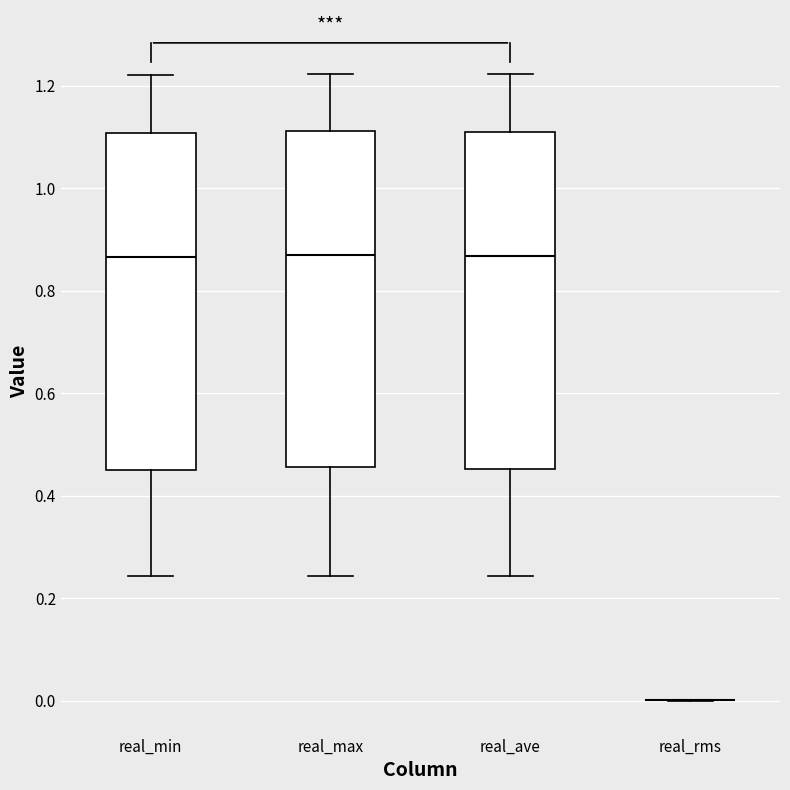

Reading left to right, read every box against the y-axis: the position of its median line, the range the box covers, and the ends of its whiskers. The values are not printed on the chart, so give them approximately, as read against the axis.

real_min: median 0.86, box 0.44 to 1.10, whiskers 0.24 to 1.22
real_max: median 0.88, box 0.46 to 1.12, whiskers 0.24 to 1.22
real_ave: median 0.86, box 0.46 to 1.10, whiskers 0.24 to 1.22
real_rms: box collapsed to a line at 0.00, whiskers 0.00 to 0.00